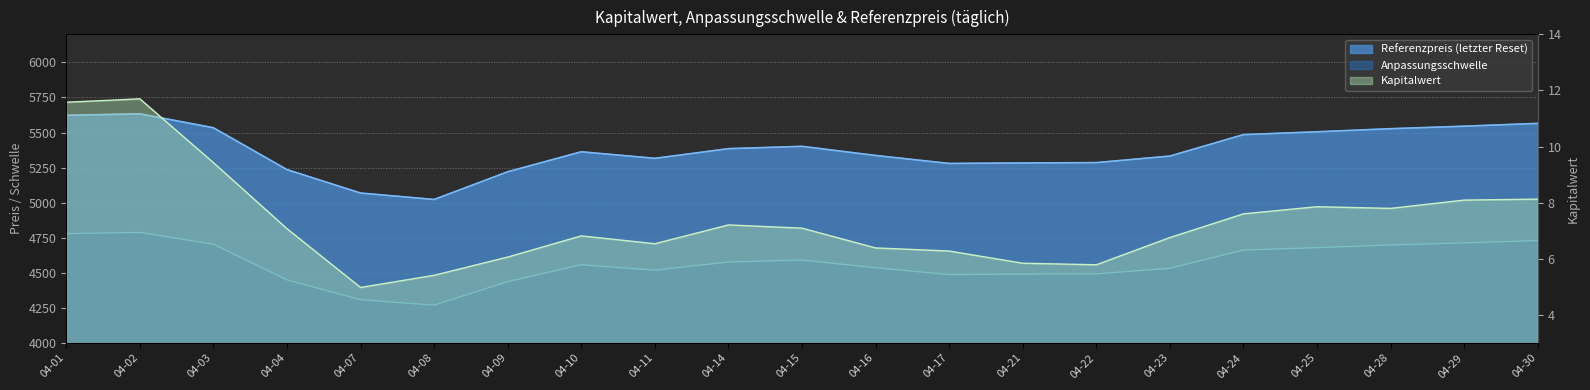

At which category does Kapitalwert reach its first local peak?

04-02